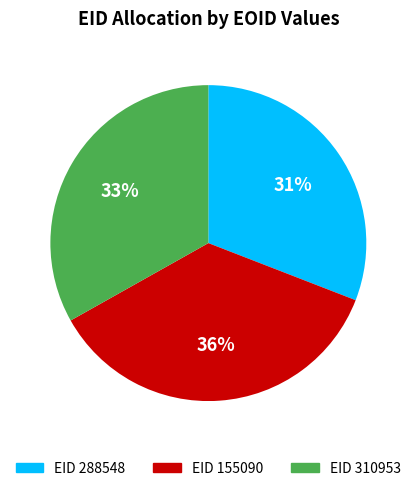

Is there a majority slice in this chart?

No